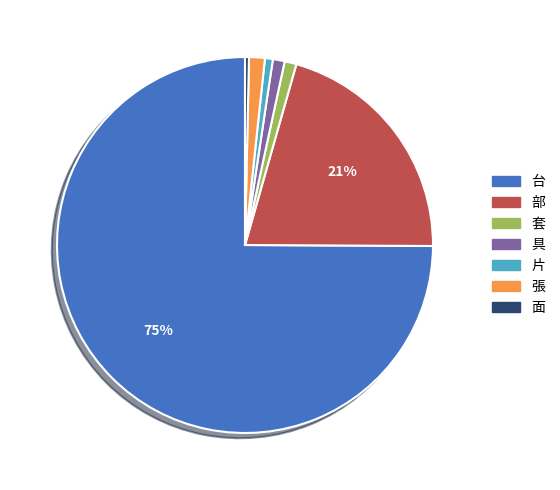

To the nearest percent, what is the difference between the largest and smallest slice percentages?

75%